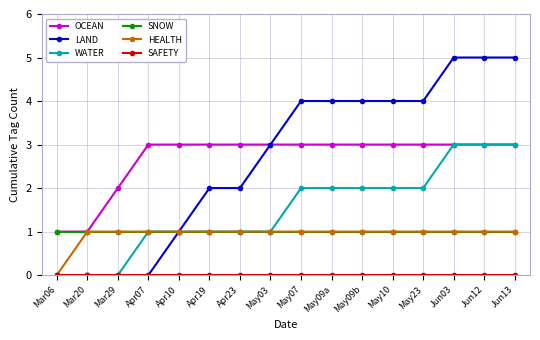

True or false: HEALTH has a value of 0 at Apr19.

False